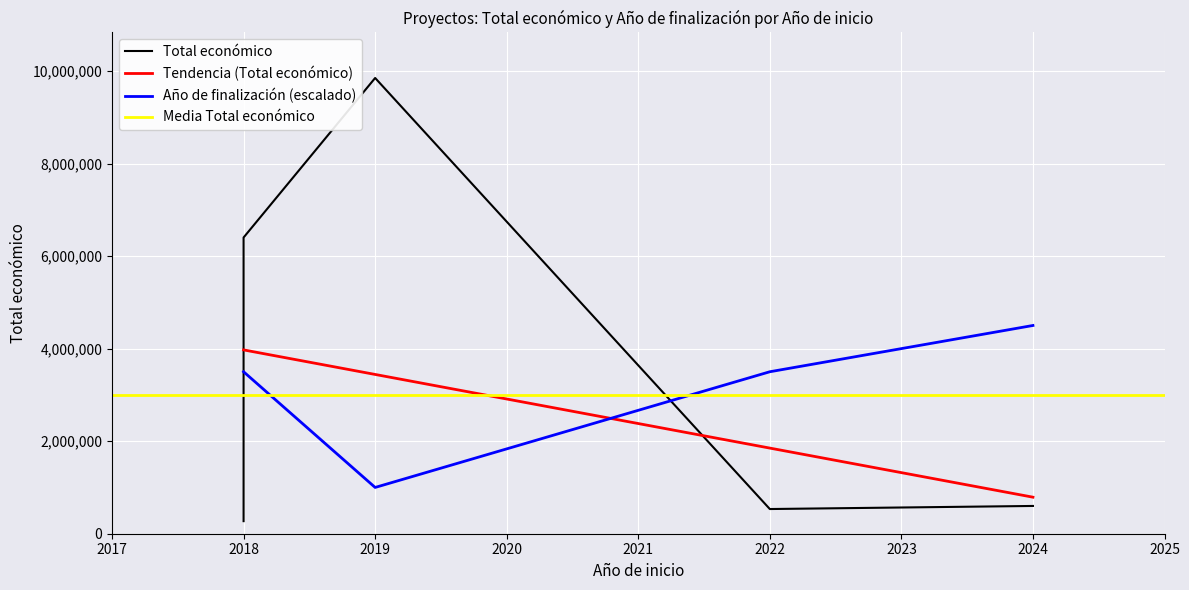

How many data points does each series have?

6